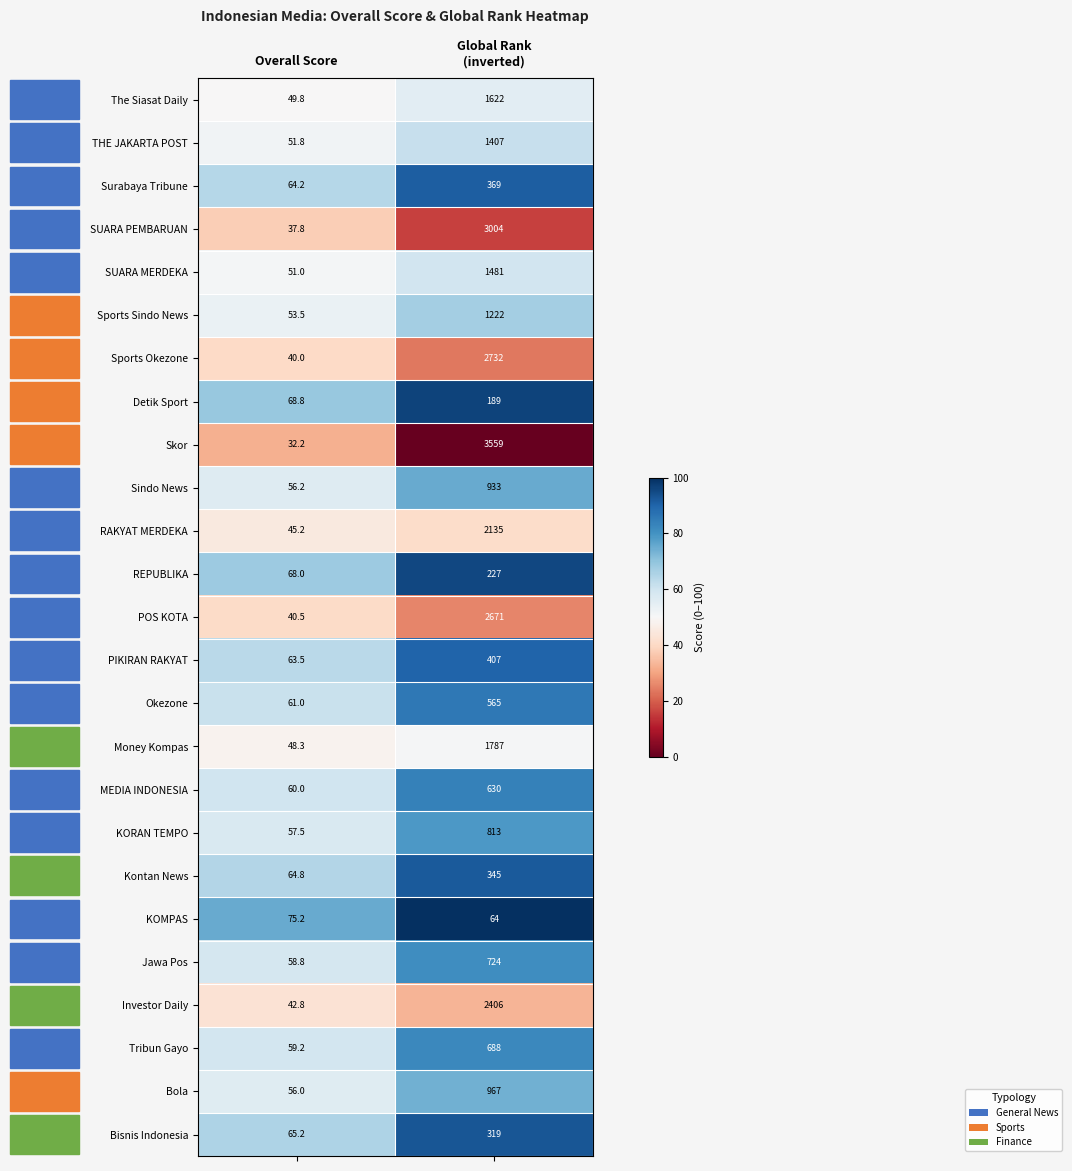

What is the spread (max minus min) of values at Global Rank
(inverted)?

3495.0